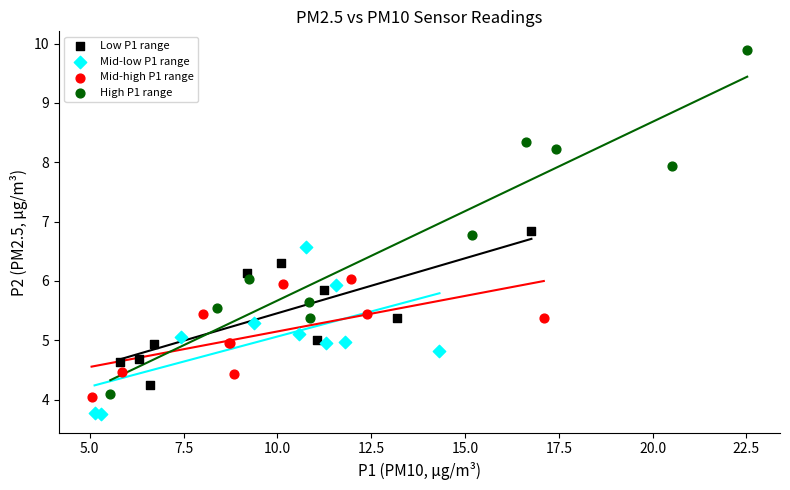

Which series contains the highest Y value?

High P1 range